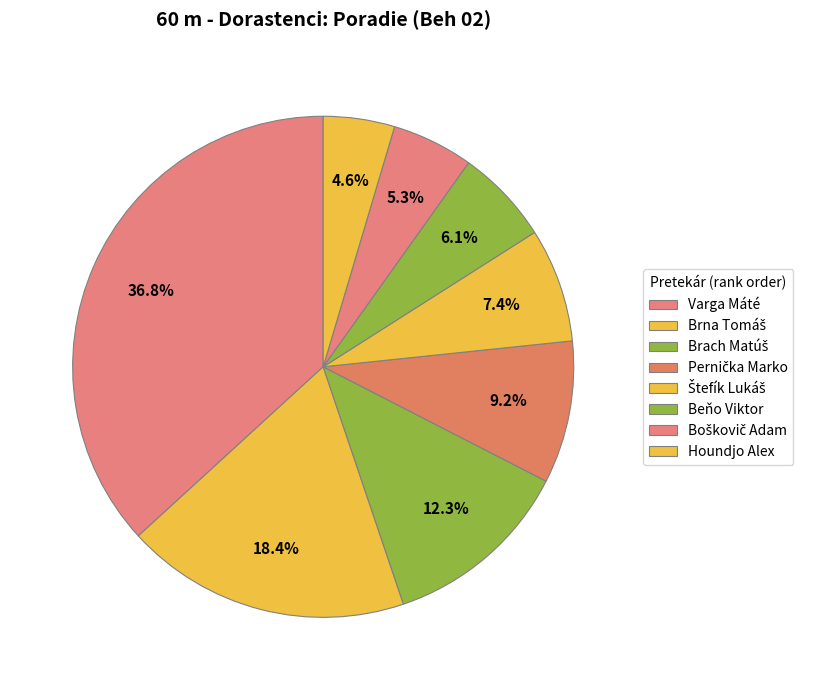

How many segments does this pie chart have?

8